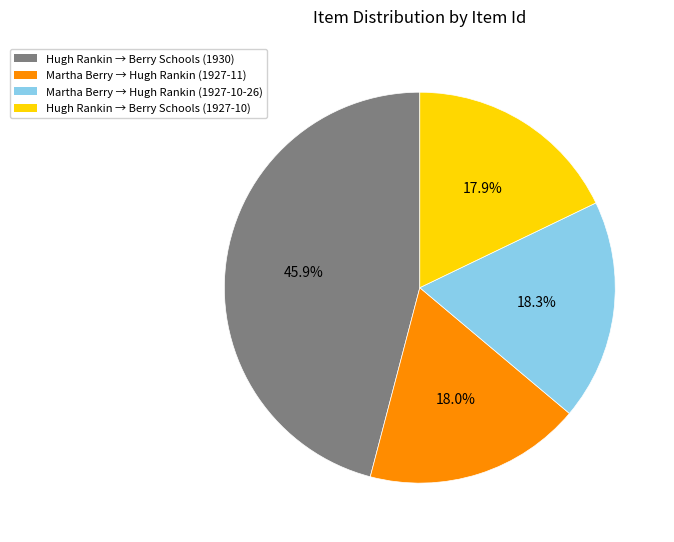

Does any single category account for the majority?

No